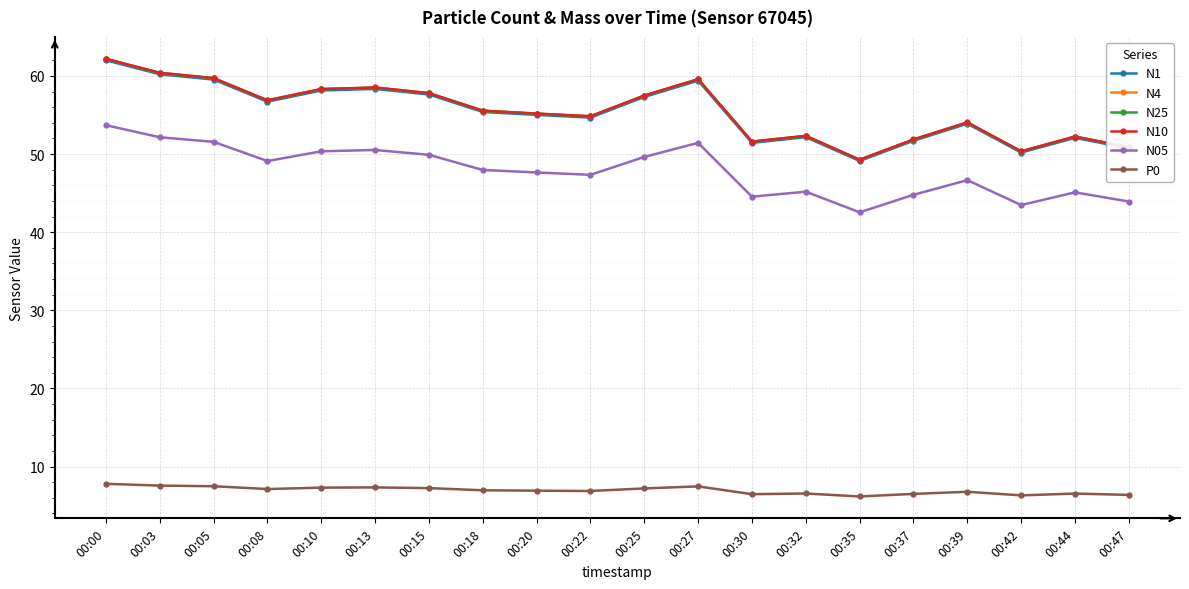

True or false: P0 has a value of 11.3 at 00:05.

False